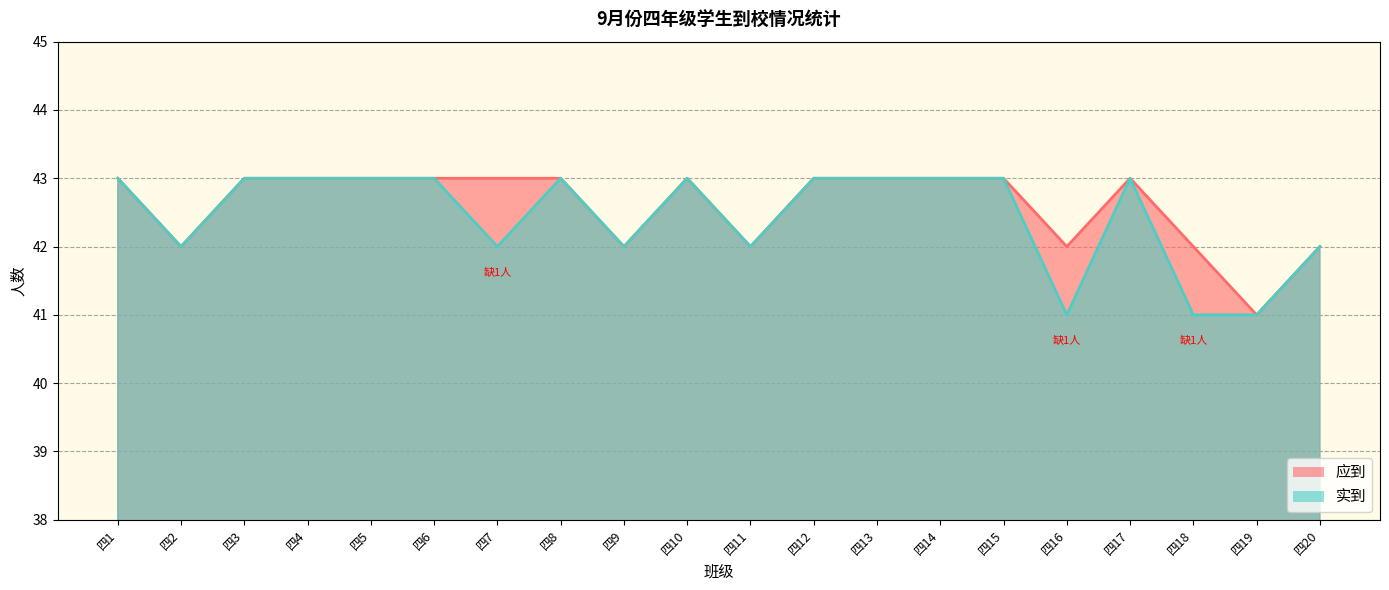

Reading left to right, list all the values displayed in this chart.

应到: 43	42	43	43	43	43	43	43	42	43	42	43	43	43	43	42	43	42	41	42
实到: 43	42	43	43	43	43	42	43	42	43	42	43	43	43	43	41	43	41	41	42